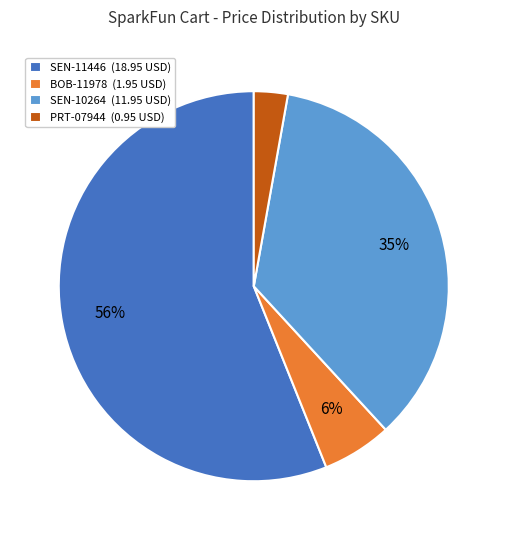

To the nearest percent, what is the difference between the largest and smallest slice percentages?

53%